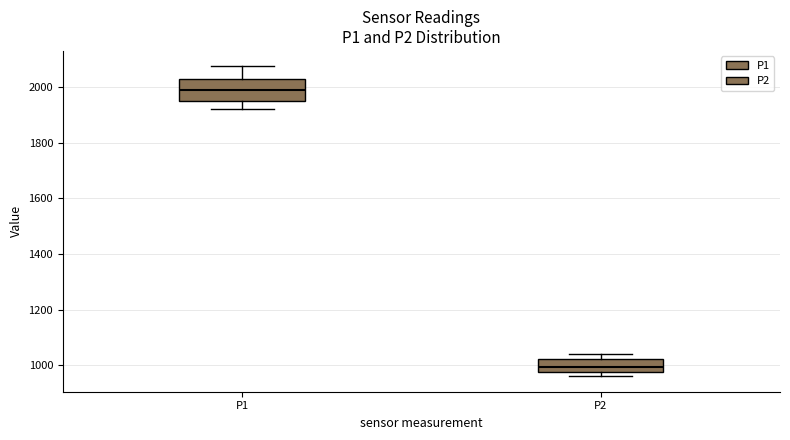

Where does the median line of the box for P1 sit on the y-axis? The values are not printed on the chart, so give them approximately, as read against the axis.

1980